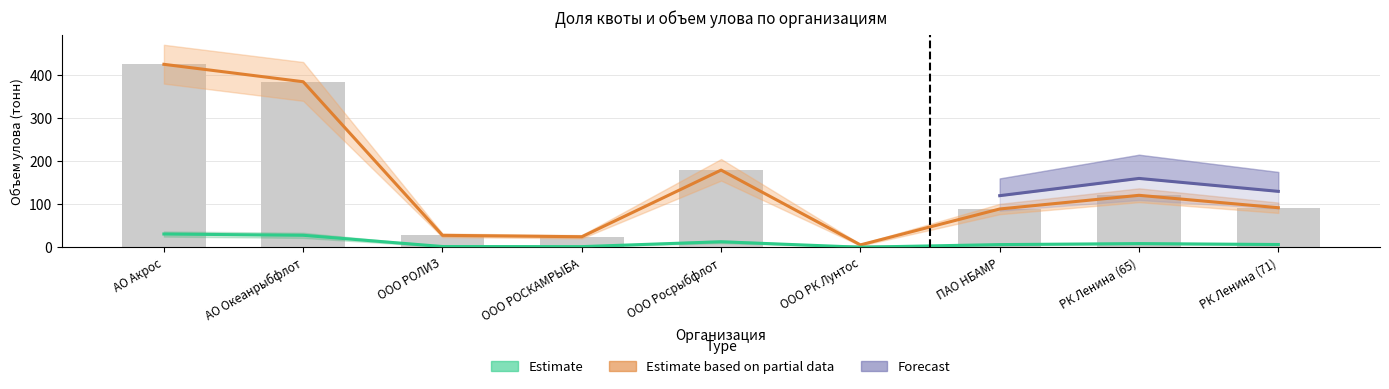

True or false: Estimate has a value of 2.5 at ООО РОСКАМРЫБА.

False